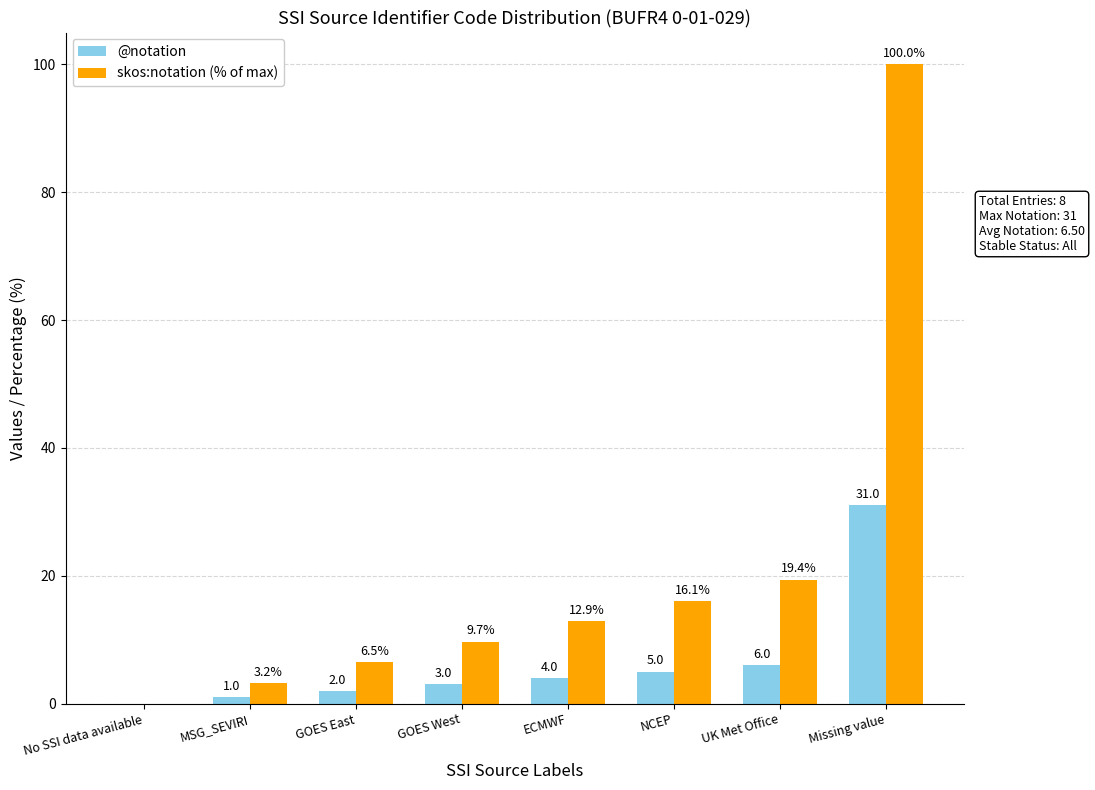

Reading left to right, list all the values displayed in this chart.

@notation: No SSI data available=0.0	MSG_SEVIRI=1.0	GOES East=2.0	GOES West=3.0	ECMWF=4.0	NCEP=5.0	UK Met Office=6.0	Missing value=31.0
skos:notation (% of max): No SSI data available=0.0	MSG_SEVIRI=3.2	GOES East=6.5	GOES West=9.7	ECMWF=12.9	NCEP=16.1	UK Met Office=19.4	Missing value=100.0